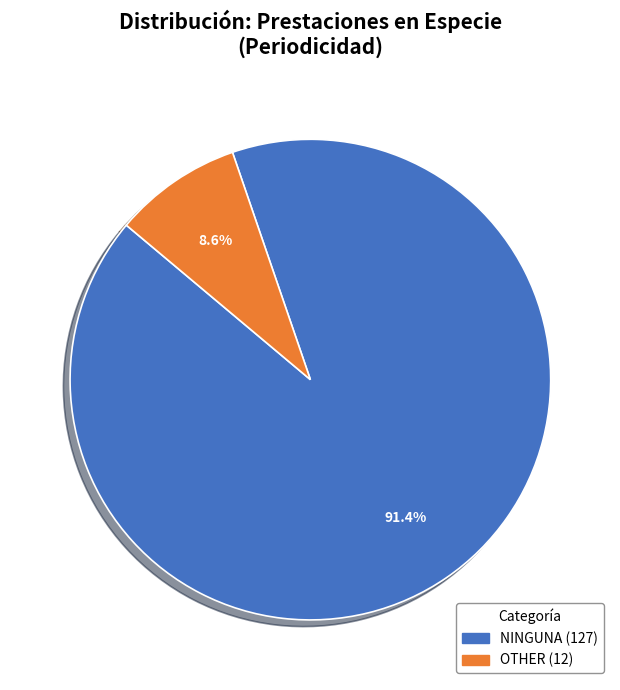

Does any single category account for the majority?

Yes